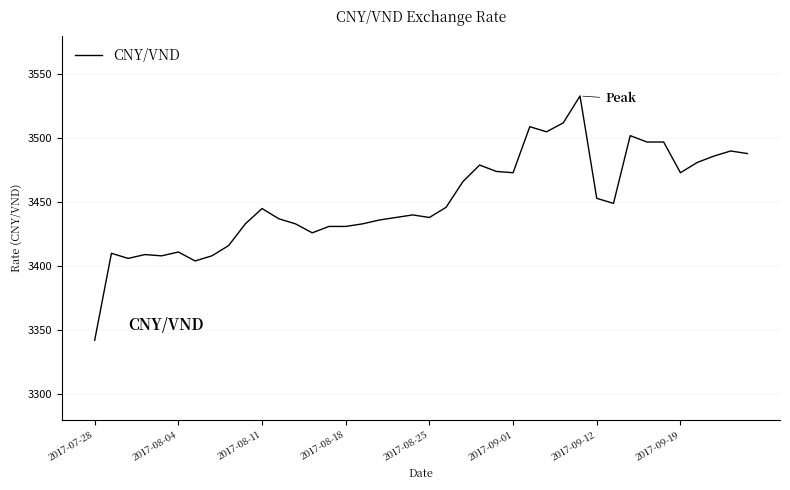

What is the maximum value shown in the chart?

3533